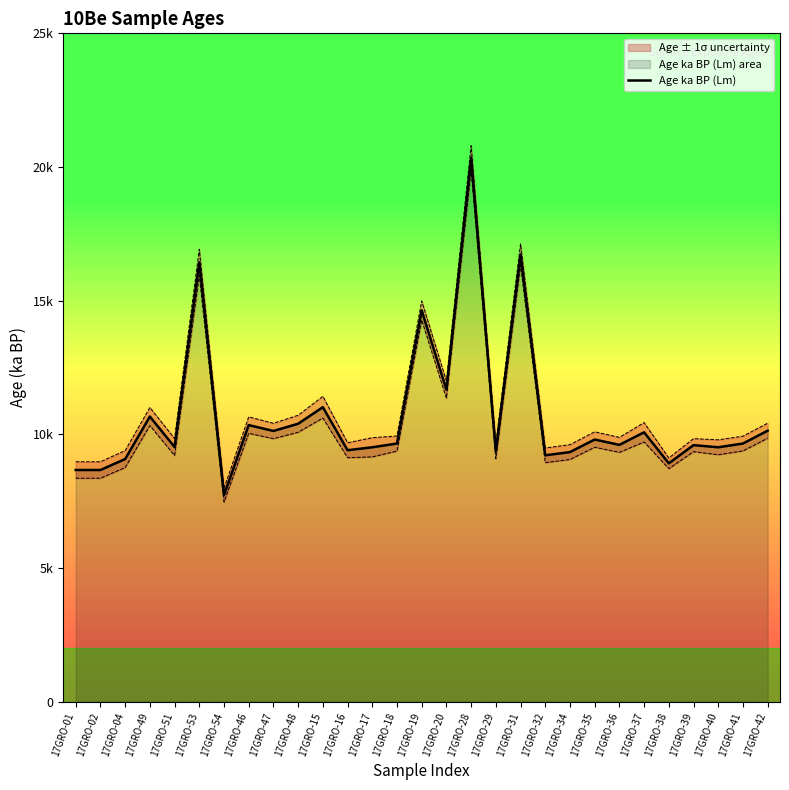

Where does the data first go above 9?

17GRO-04